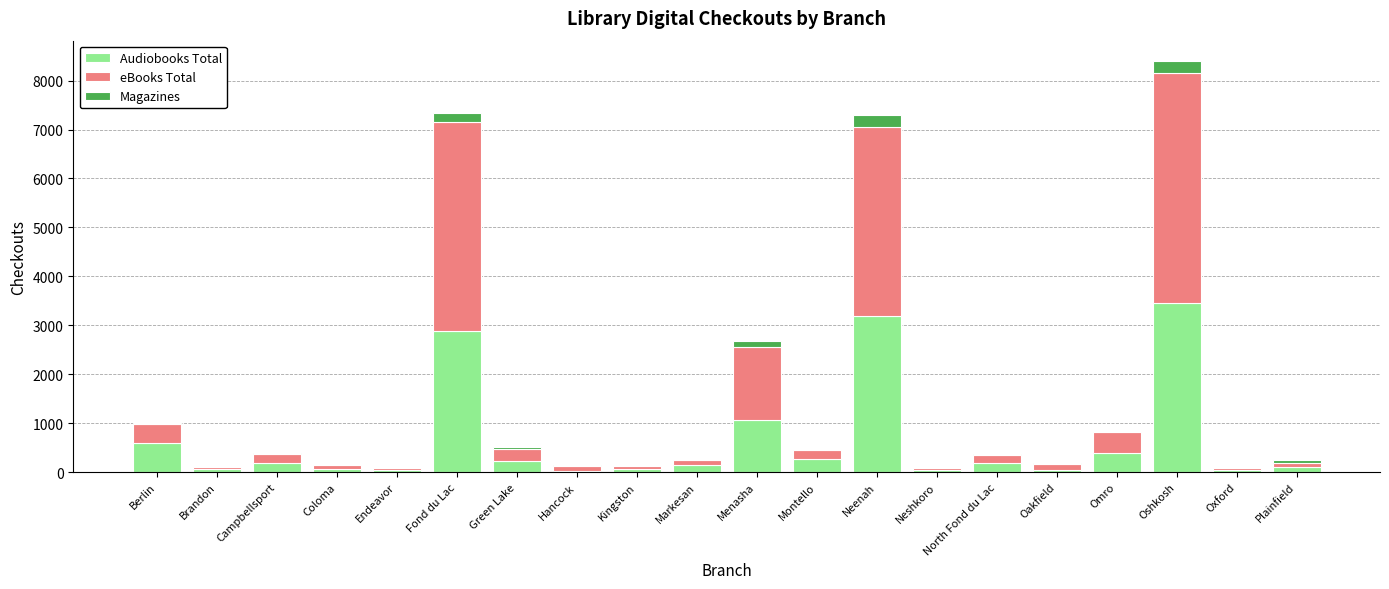

Which category has the highest value in the Audiobooks Total series?

Oshkosh